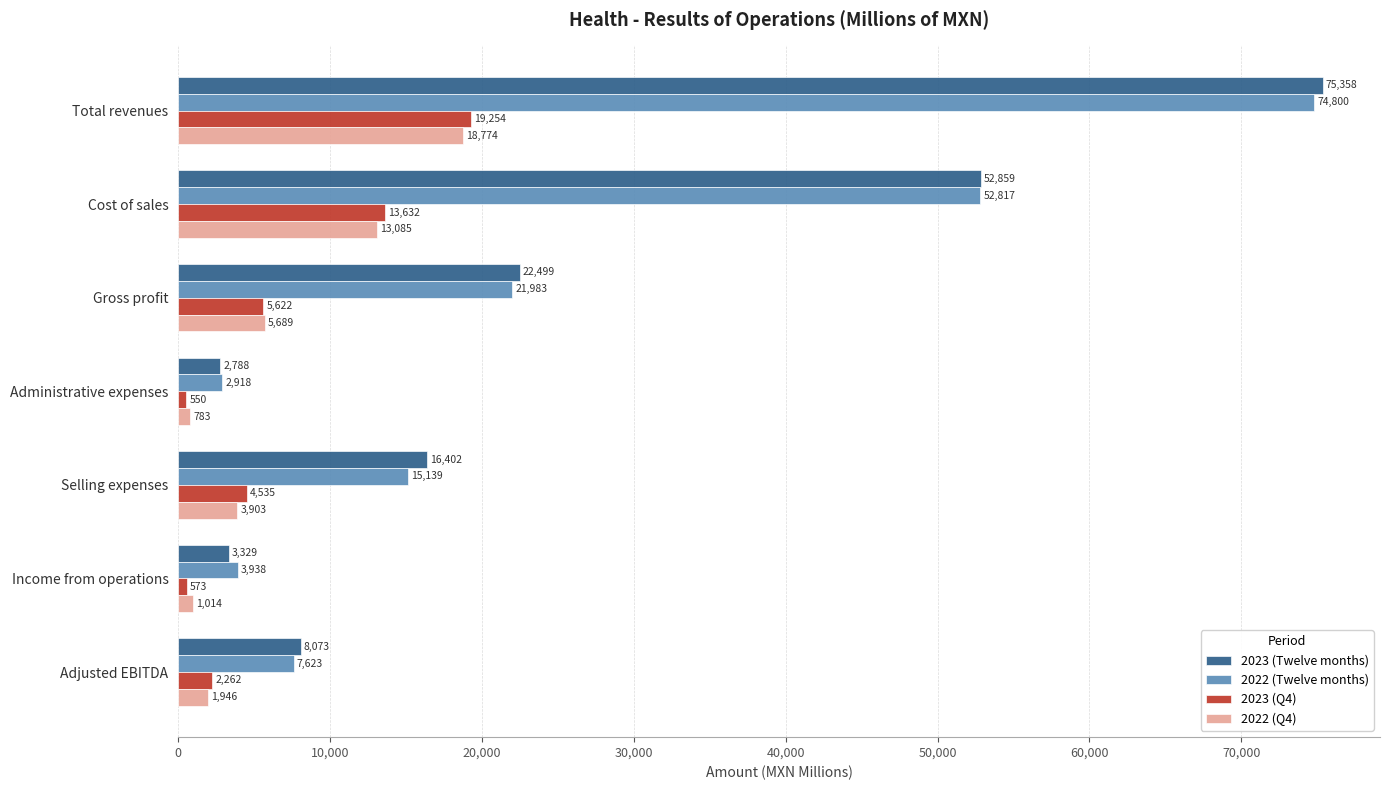

What is the difference between the second highest and second lowest values in the 2022 (Q4) series?

12071